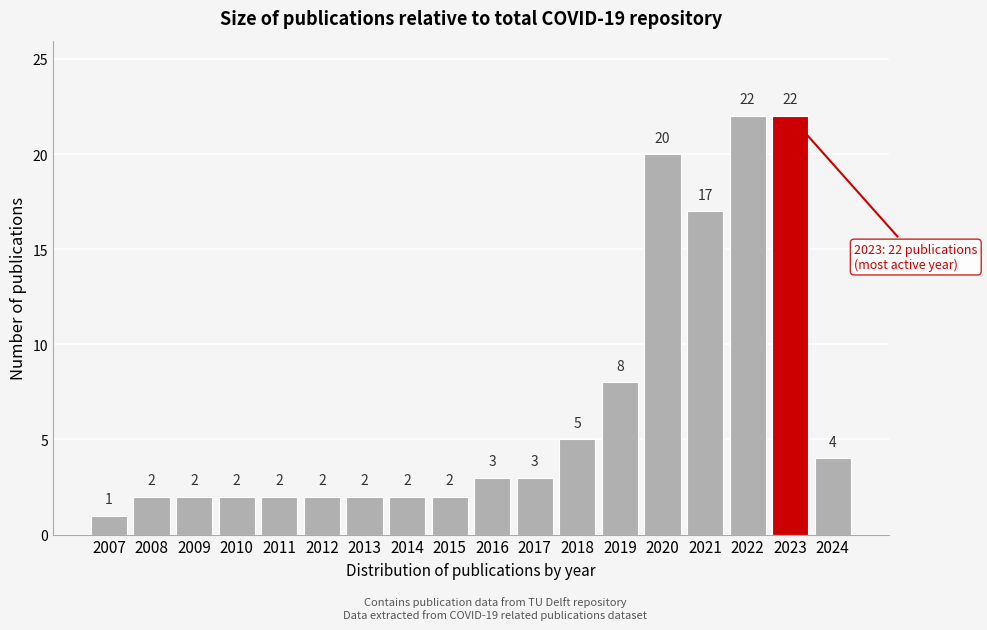

Reading left to right, what are all the values shown in this chart?

2007=1	2008=2	2009=2	2010=2	2011=2	2012=2	2013=2	2014=2	2015=2	2016=3	2017=3	2018=5	2019=8	2020=20	2021=17	2022=22	2023=22	2024=4